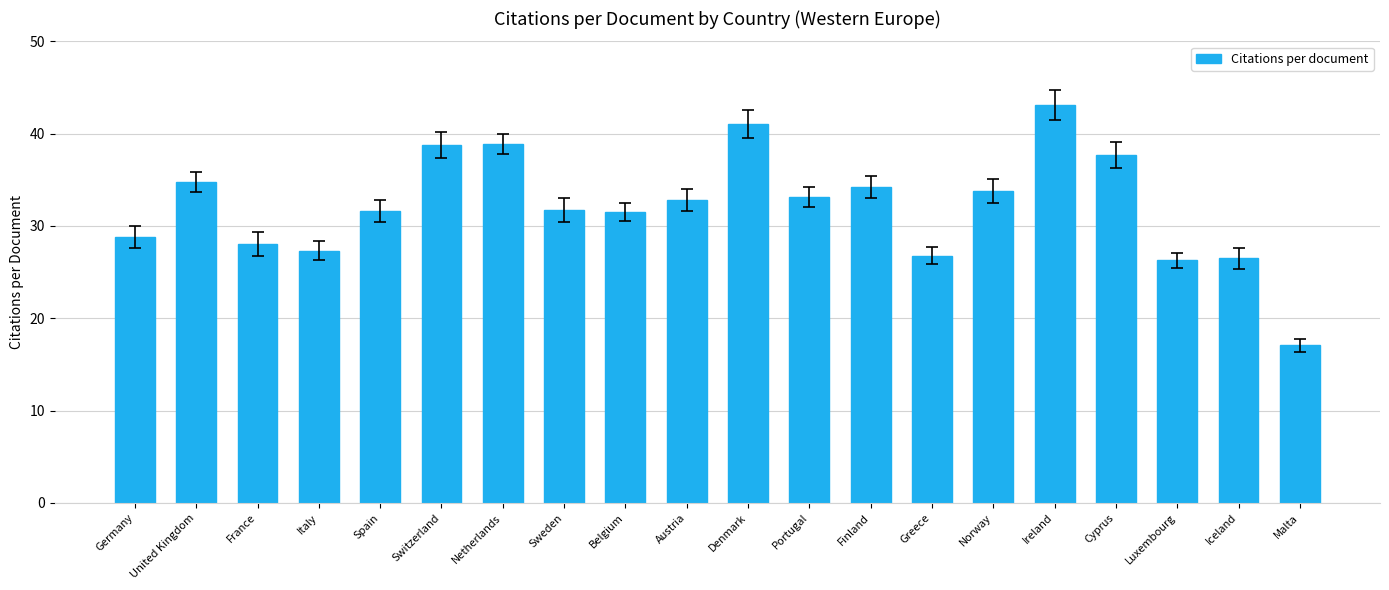

What is the difference between the maximum and second lowest values?

16.8